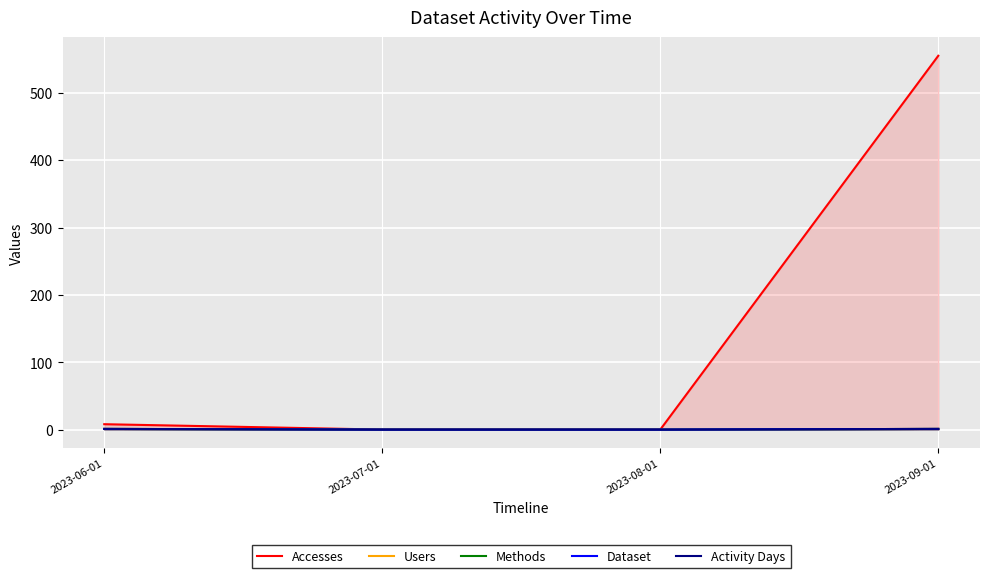

Reading right to left, transcribe all the data shown in this chart.

Accesses: 2023-09-01=555	2023-08-01=0	2023-07-01=0	2023-06-01=8
Users: 2023-09-01=1	2023-08-01=0	2023-07-01=0	2023-06-01=1
Methods: 2023-09-01=1	2023-08-01=0	2023-07-01=0	2023-06-01=1
Dataset: 2023-09-01=1	2023-08-01=0	2023-07-01=0	2023-06-01=1
Activity Days: 2023-09-01=1	2023-08-01=0	2023-07-01=0	2023-06-01=1